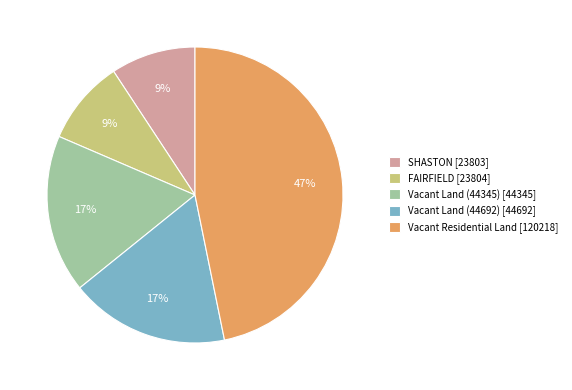

How many segments does this pie chart have?

5